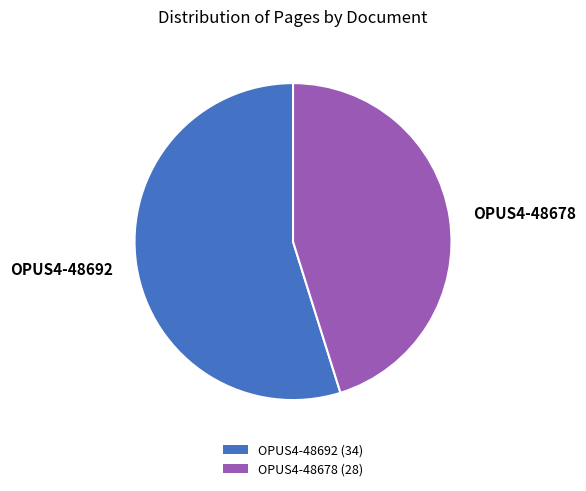

Is the sum of OPUS4-48692 and OPUS4-48678 greater than half?

Yes